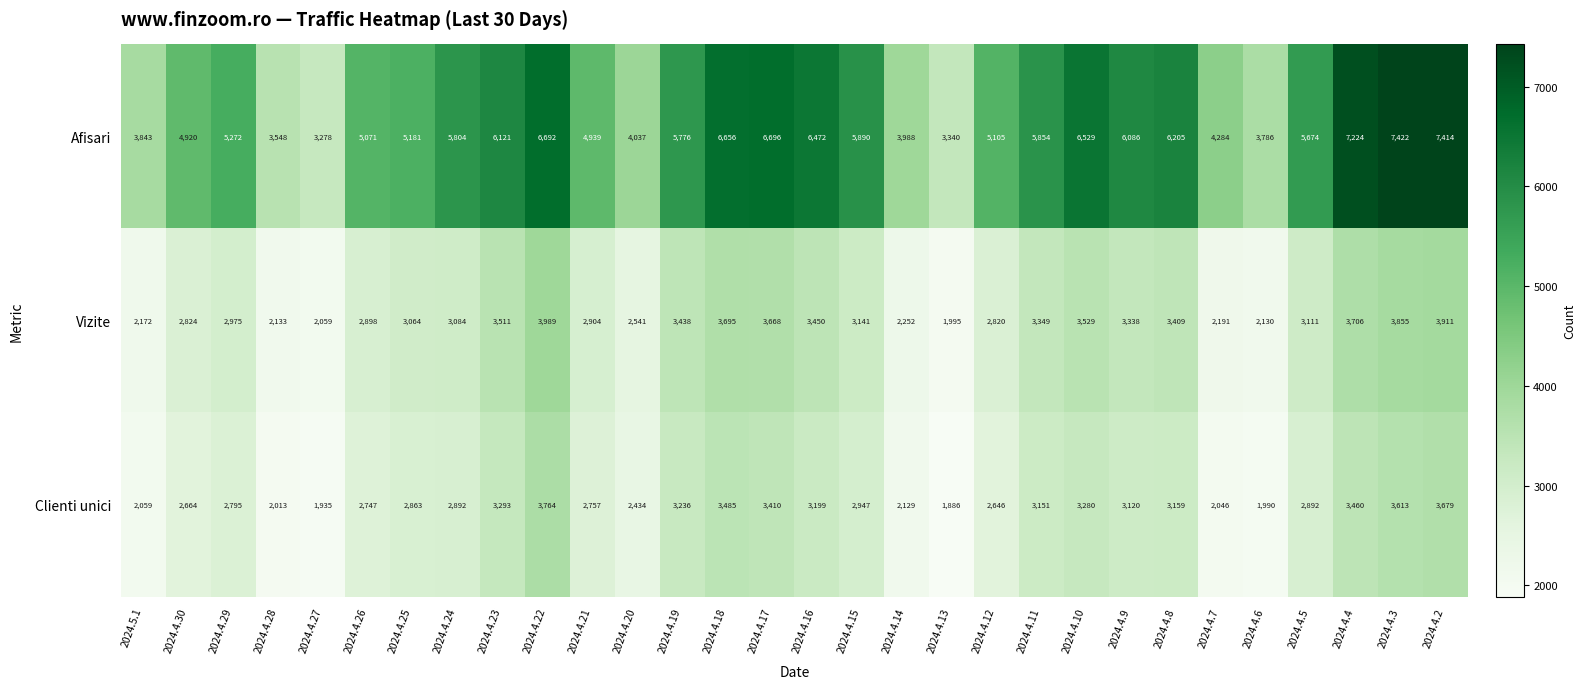

Which series has the largest total across all categories?

Afisari